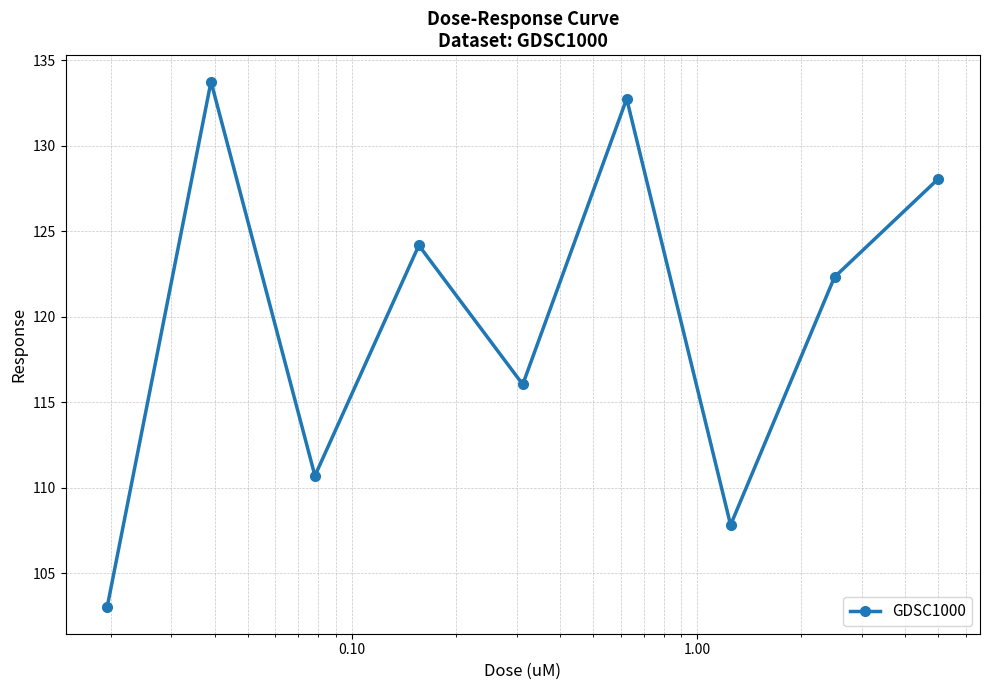

What is the value of the 8th point from the left?

122.3